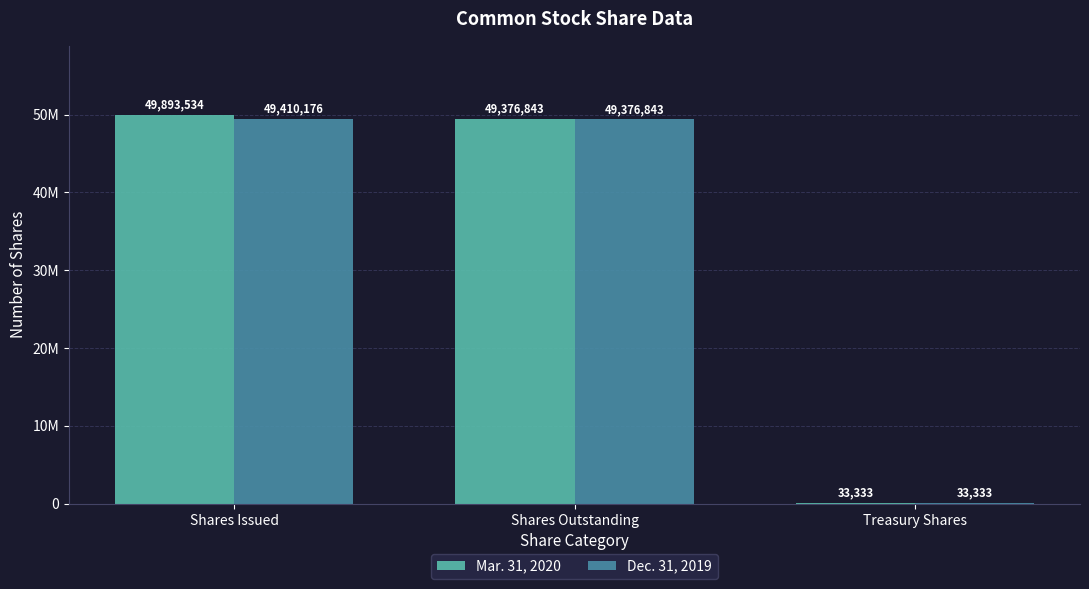

Rank the series by their maximum value, from highest to lowest.

Mar. 31, 2020, Dec. 31, 2019